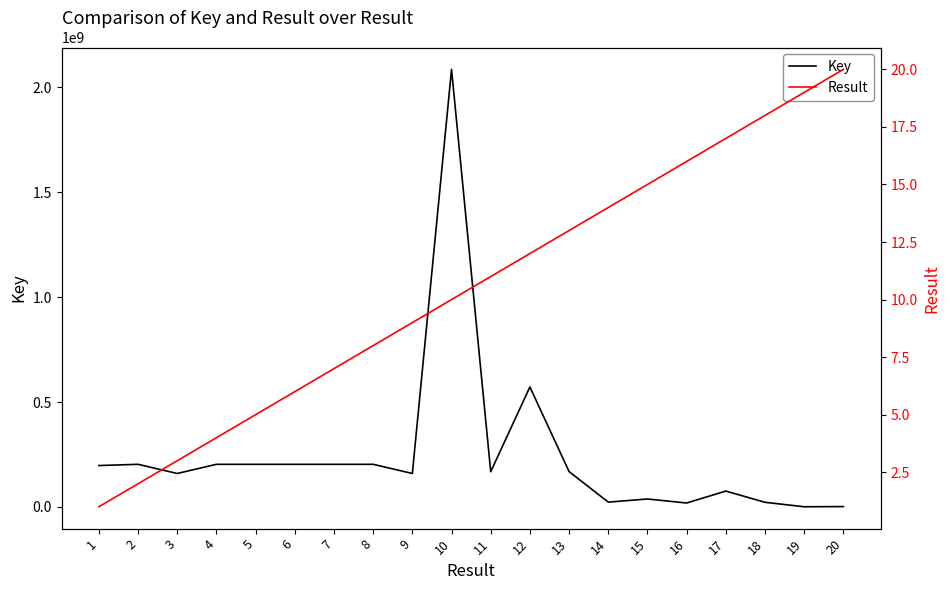

At which category is the sum across all series the highest?

10